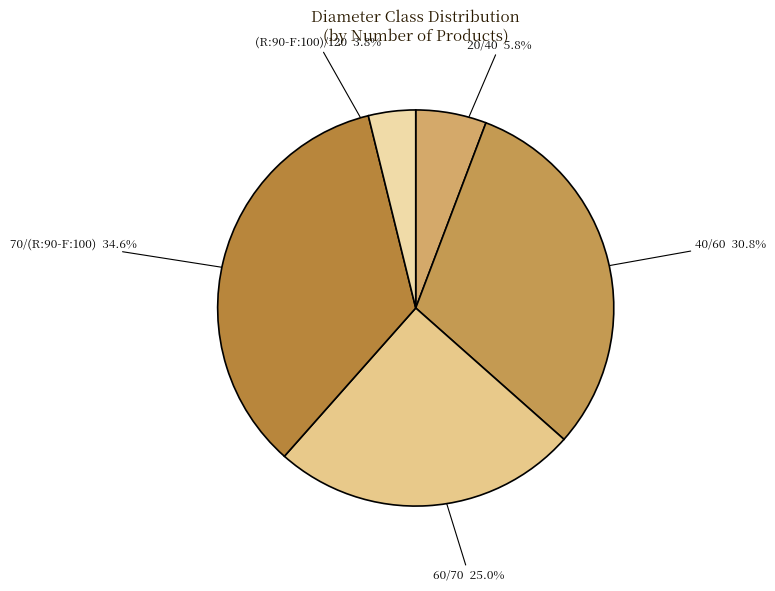

To the nearest percent, what portion does 60/70 represent?

25%